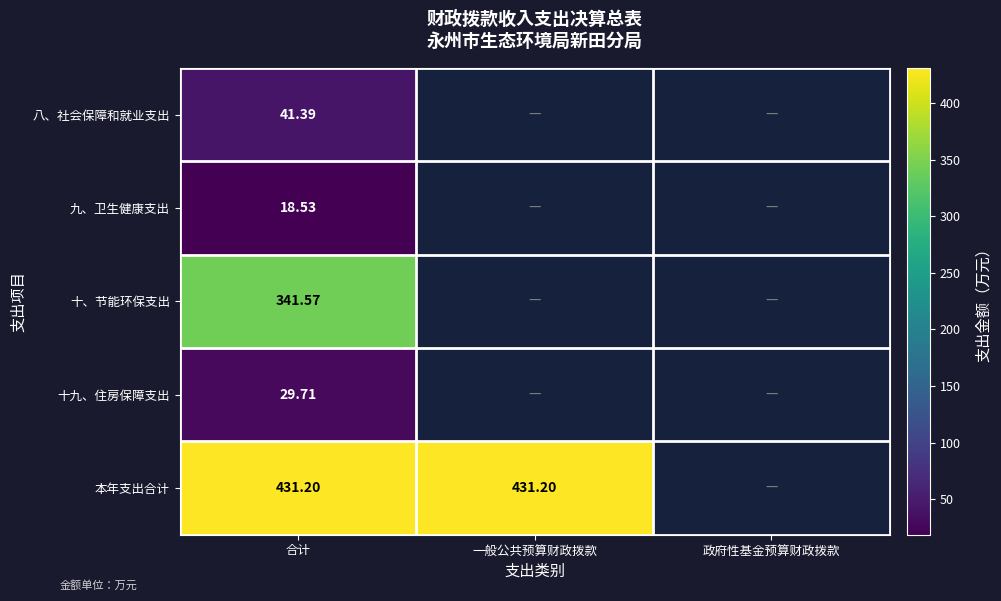

At 合计, list the series in order from smallest to largest.

九、卫生健康支出, 十九、住房保障支出, 八、社会保障和就业支出, 十、节能环保支出, 本年支出合计